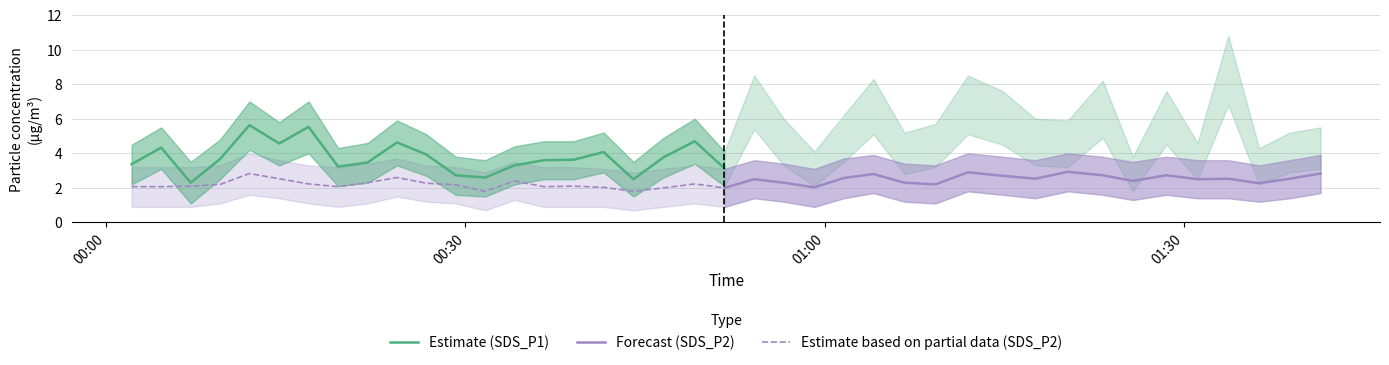

What is the average value of the SDS_P1 series?

4.4